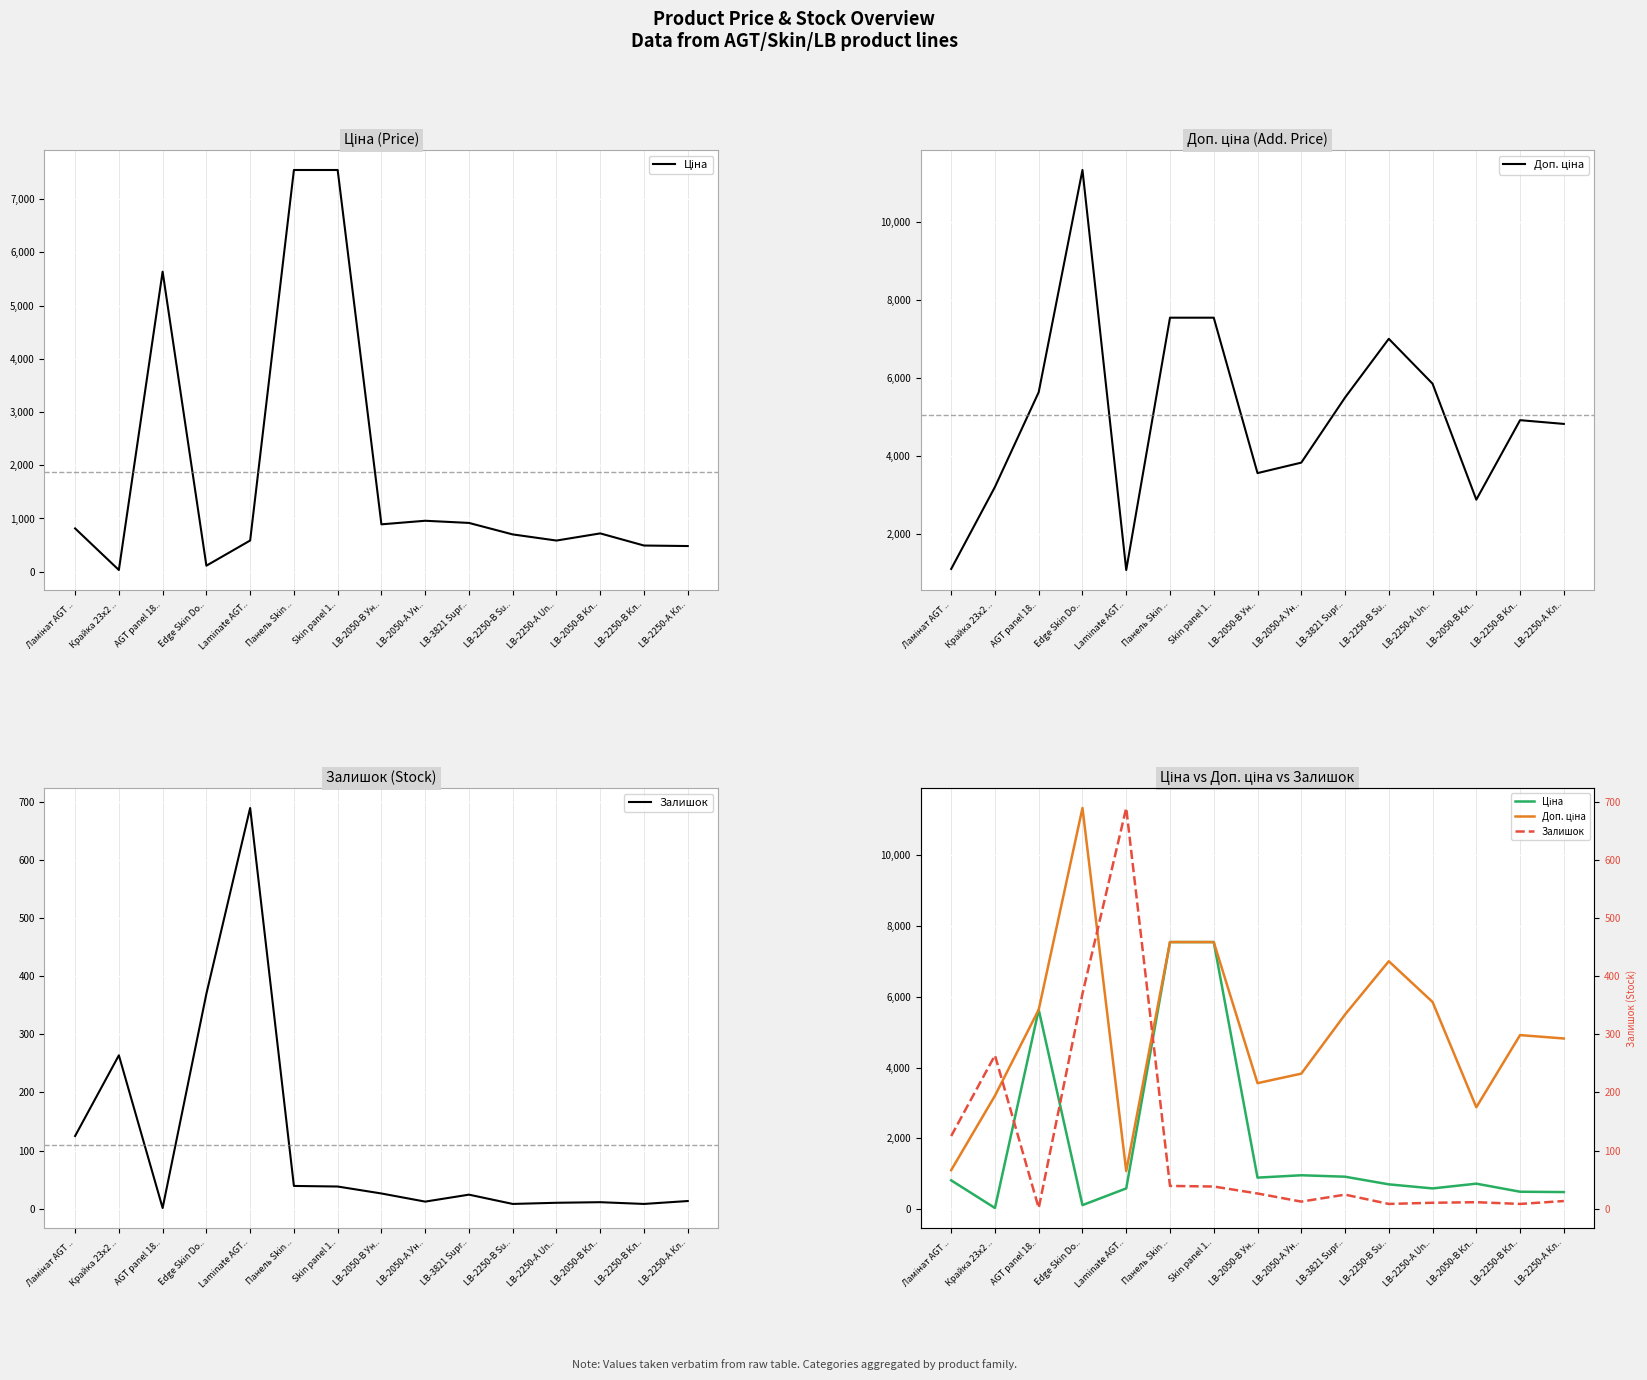

Which series ends up on top after the final intersection of Ціна and Залишок?

Ціна